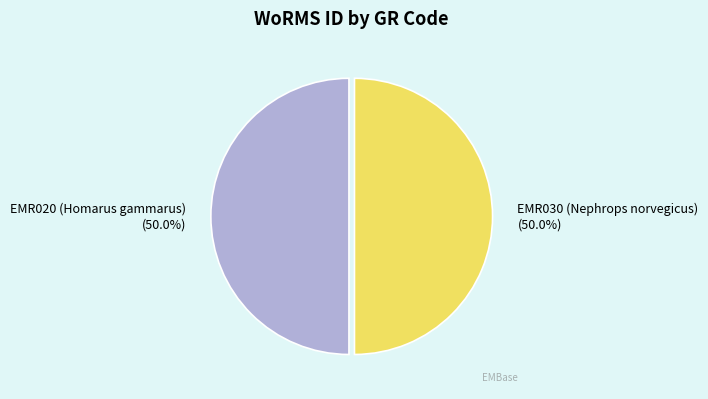

What percentage do EMR020 (Homarus gammarus) and EMR030 (Nephrops norvegicus) together represent?

100.0%